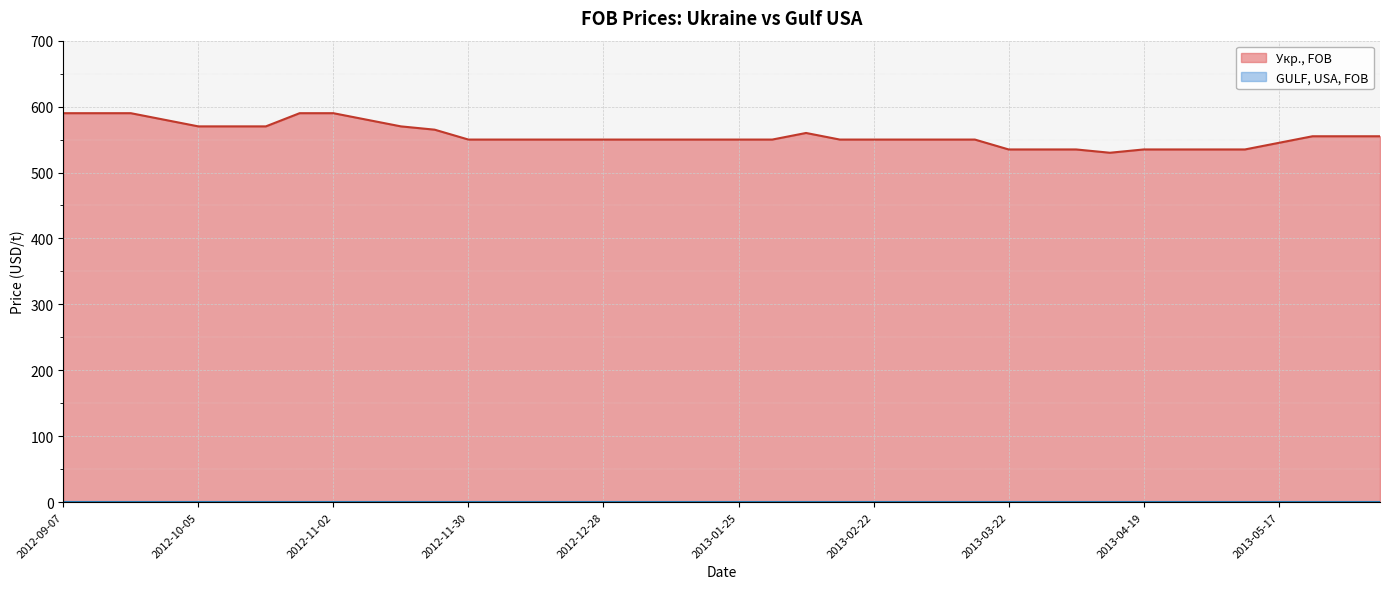

Which series has the largest total across all categories?

Укр., FOB